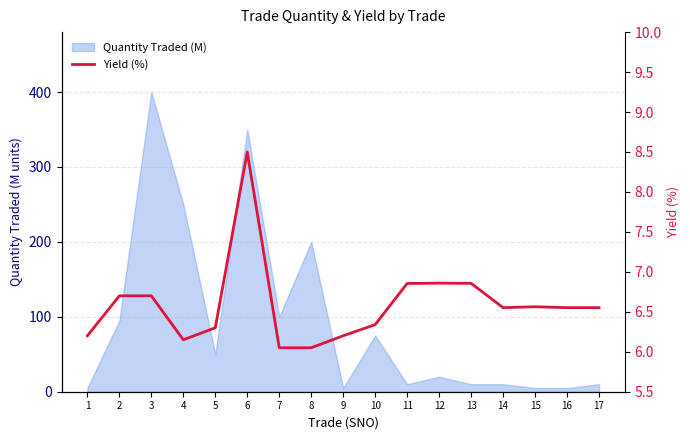

Reading left to right, extract all data points from this chart.

6.2	6.7	6.7	6.2	6.3	8.5	6.0	6.0	6.2	6.3	6.9	6.9	6.9	6.6	6.6	6.6	6.6